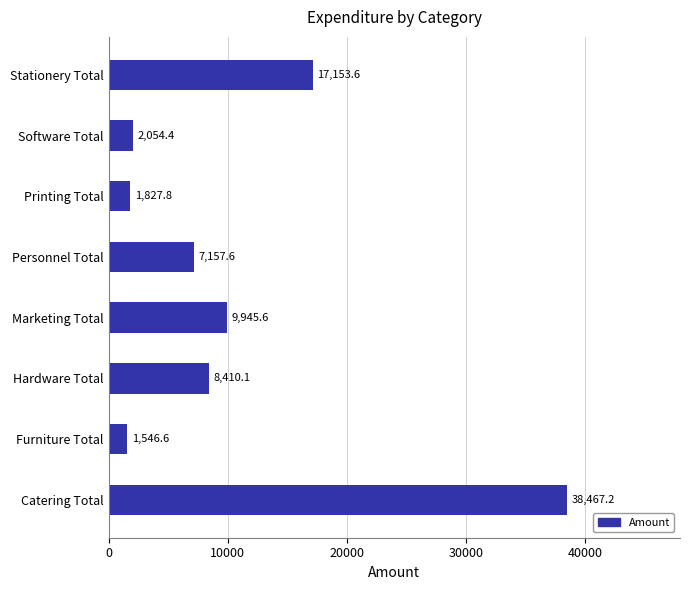

What is the average value?

10820.4